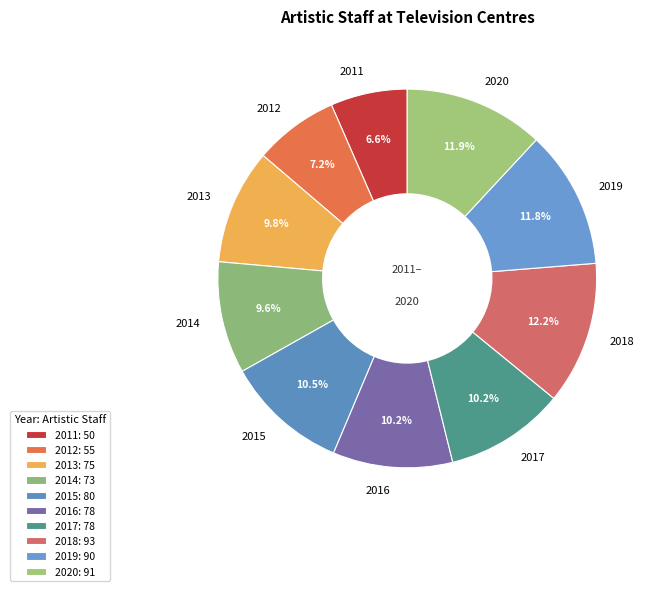

To the nearest percent, what is the average slice percentage?

10%